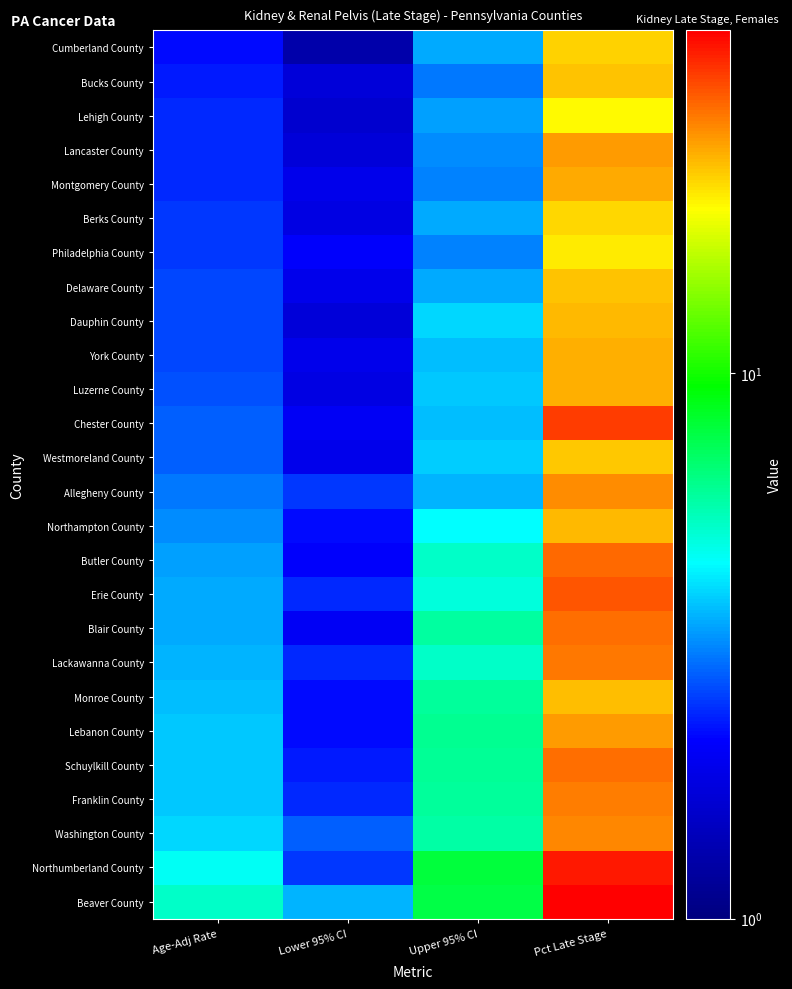

Reading left to right, list all the values displayed in this chart.

Cumberland County: Age-Adj Rate=2.2	Lower 95% CI=1.3	Upper 95% CI=3.5	Pct Late Stage=22.7
Bucks County: Age-Adj Rate=2.3	Lower 95% CI=1.7	Upper 95% CI=3.0	Pct Late Stage=23.8
Lehigh County: Age-Adj Rate=2.4	Lower 95% CI=1.6	Upper 95% CI=3.4	Pct Late Stage=20.3
Lancaster County: Age-Adj Rate=2.4	Lower 95% CI=1.7	Upper 95% CI=3.2	Pct Late Stage=26.9
Montgomery County: Age-Adj Rate=2.4	Lower 95% CI=1.9	Upper 95% CI=3.1	Pct Late Stage=25.7
Berks County: Age-Adj Rate=2.5	Lower 95% CI=1.8	Upper 95% CI=3.5	Pct Late Stage=22.5
Philadelphia County: Age-Adj Rate=2.5	Lower 95% CI=2.1	Upper 95% CI=3.1	Pct Late Stage=21.1
Delaware County: Age-Adj Rate=2.6	Lower 95% CI=1.9	Upper 95% CI=3.5	Pct Late Stage=24.0
Dauphin County: Age-Adj Rate=2.6	Lower 95% CI=1.7	Upper 95% CI=4.0	Pct Late Stage=24.5
York County: Age-Adj Rate=2.6	Lower 95% CI=1.9	Upper 95% CI=3.7	Pct Late Stage=25.3
Luzerne County: Age-Adj Rate=2.7	Lower 95% CI=1.8	Upper 95% CI=3.8	Pct Late Stage=25.2
Chester County: Age-Adj Rate=2.8	Lower 95% CI=2.0	Upper 95% CI=3.7	Pct Late Stage=35.6
Westmoreland County: Age-Adj Rate=2.8	Lower 95% CI=1.9	Upper 95% CI=3.9	Pct Late Stage=23.5
Allegheny County: Age-Adj Rate=3.0	Lower 95% CI=2.5	Upper 95% CI=3.6	Pct Late Stage=27.8
Northampton County: Age-Adj Rate=3.2	Lower 95% CI=2.2	Upper 95% CI=4.5	Pct Late Stage=24.5
Butler County: Age-Adj Rate=3.4	Lower 95% CI=2.1	Upper 95% CI=5.3	Pct Late Stage=31.2
Erie County: Age-Adj Rate=3.5	Lower 95% CI=2.4	Upper 95% CI=5.0	Pct Late Stage=32.7
Blair County: Age-Adj Rate=3.5	Lower 95% CI=2.0	Upper 95% CI=5.9	Pct Late Stage=30.5
Lackawanna County: Age-Adj Rate=3.6	Lower 95% CI=2.4	Upper 95% CI=5.3	Pct Late Stage=29.8
Monroe County: Age-Adj Rate=3.7	Lower 95% CI=2.2	Upper 95% CI=6.0	Pct Late Stage=24.1
Lebanon County: Age-Adj Rate=3.8	Lower 95% CI=2.2	Upper 95% CI=6.2	Pct Late Stage=26.9
Schuylkill County: Age-Adj Rate=3.8	Lower 95% CI=2.3	Upper 95% CI=6.1	Pct Late Stage=30.6
Franklin County: Age-Adj Rate=3.8	Lower 95% CI=2.4	Upper 95% CI=6.0	Pct Late Stage=29.3
Washington County: Age-Adj Rate=4.0	Lower 95% CI=2.8	Upper 95% CI=5.8	Pct Late Stage=28.5
Northumberland County: Age-Adj Rate=4.6	Lower 95% CI=2.5	Upper 95% CI=7.9	Pct Late Stage=39.0
Beaver County: Age-Adj Rate=5.3	Lower 95% CI=3.6	Upper 95% CI=7.7	Pct Late Stage=42.5